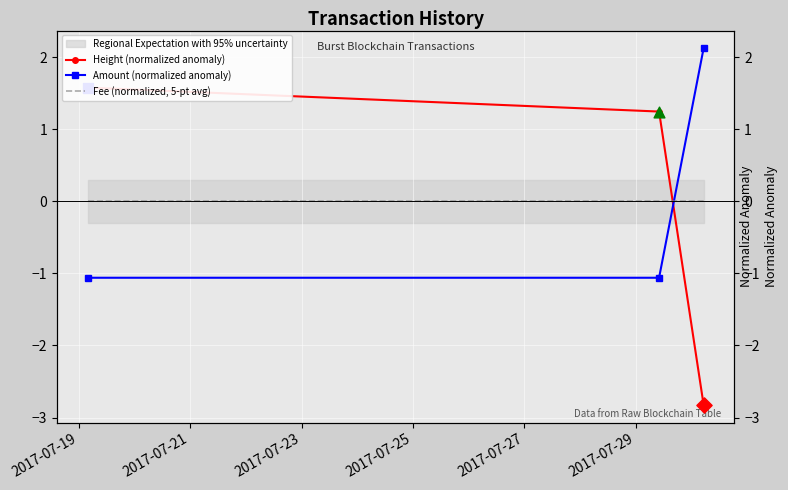

Which series reaches the maximum Y coordinate?

Amount (normalized anomaly)